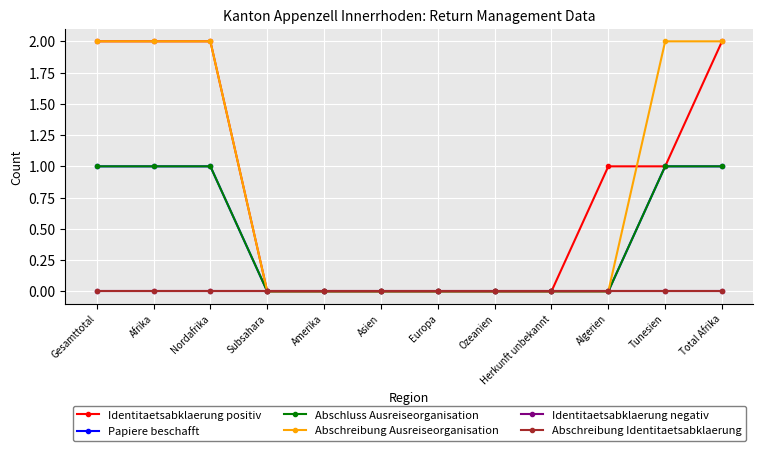

Is the value of Abschluss Ausreiseorganisation at Ozeanien greater than the value of Abschreibung Identitaetsabklaerung at Asien?

No